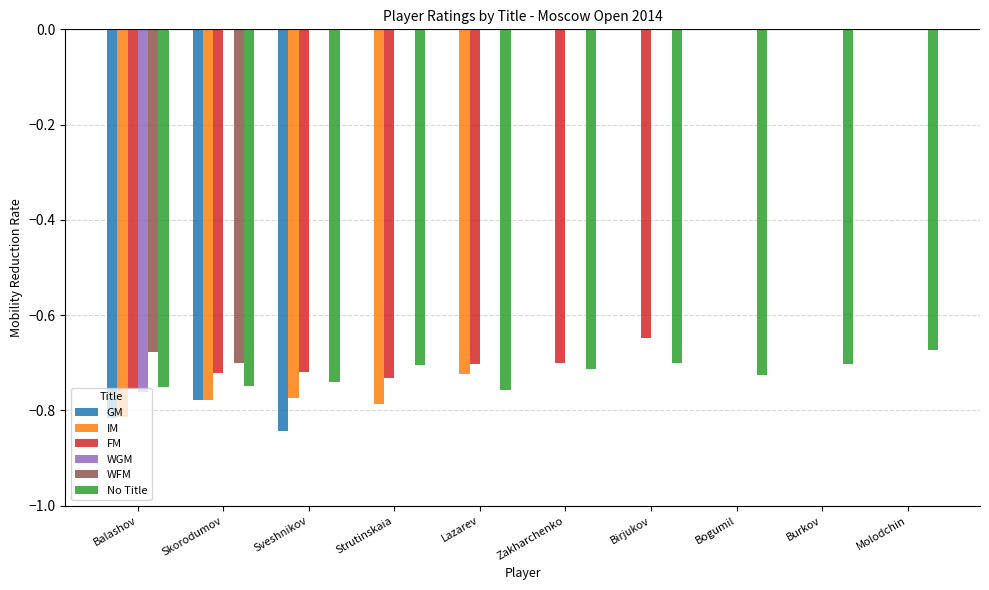

Is the value of No Title at Balashov greater than the value of WGM at Sveshnikov?

No